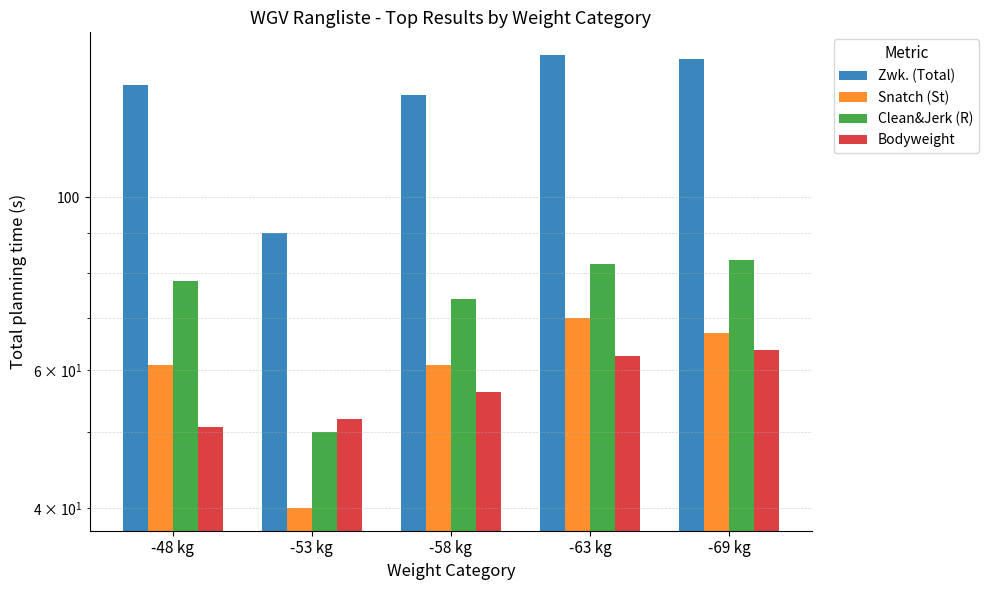

What is the maximum value for Zwk. (Total)?

152.0